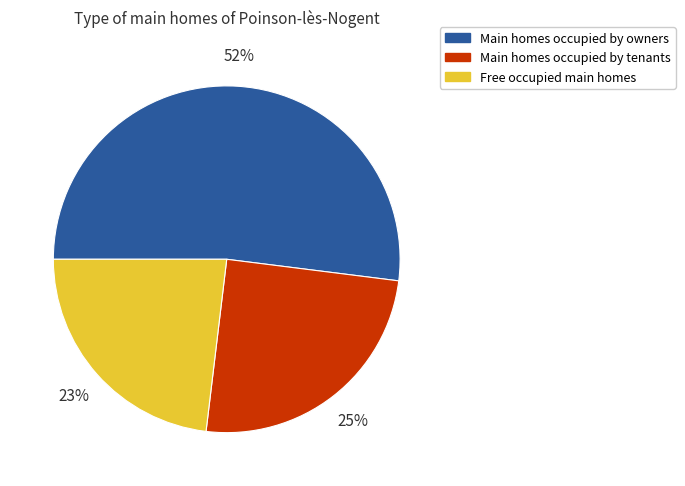

How many slices are in this pie chart?

3